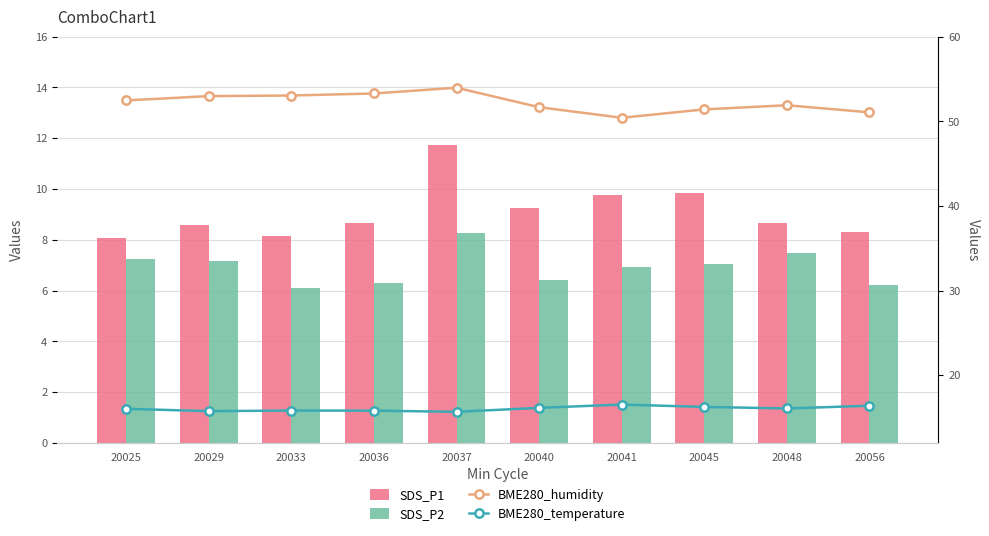

What is the average value of the SDS_P2 series?

6.9